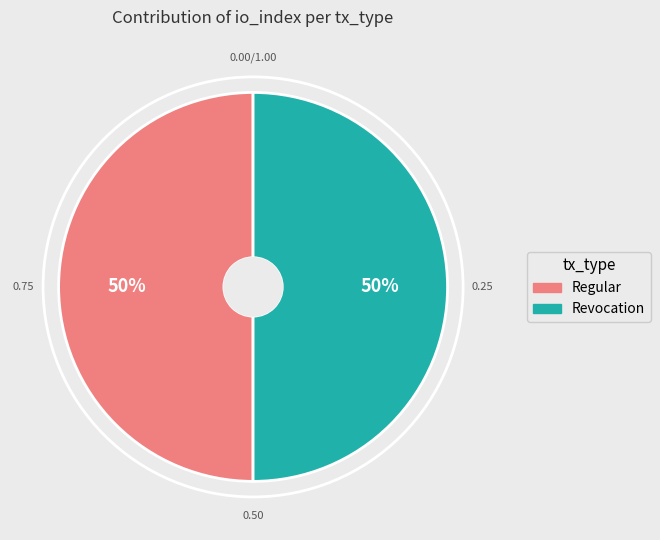

Is the sum of Regular and Revocation greater than half?

Yes